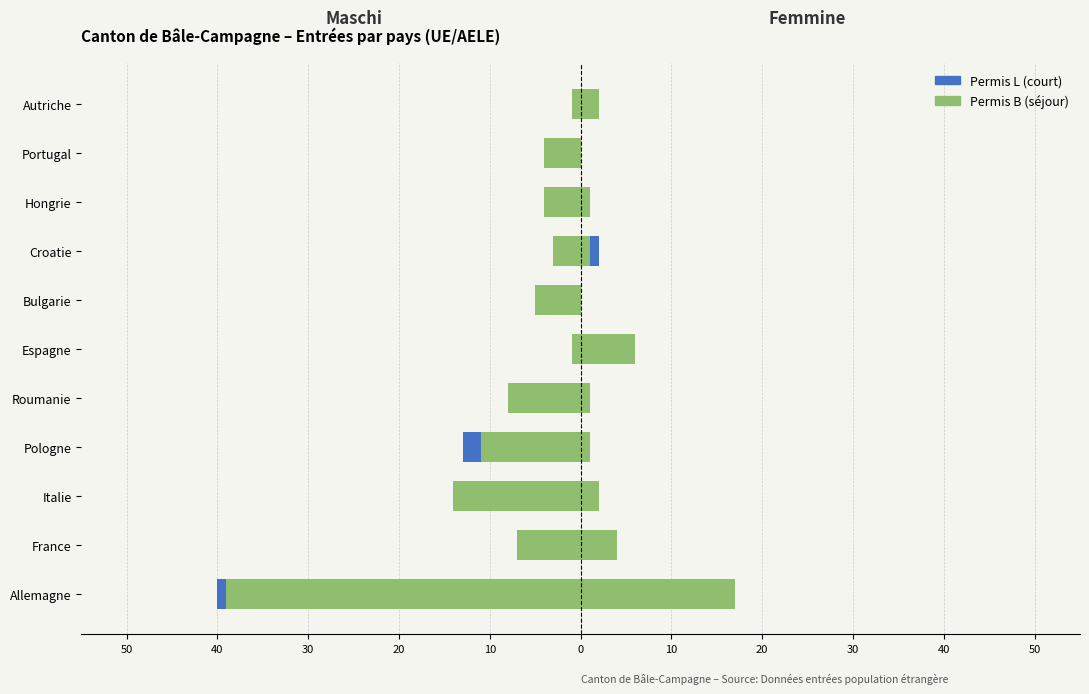

What is the minimum value for Permis B (séjour)?

-39